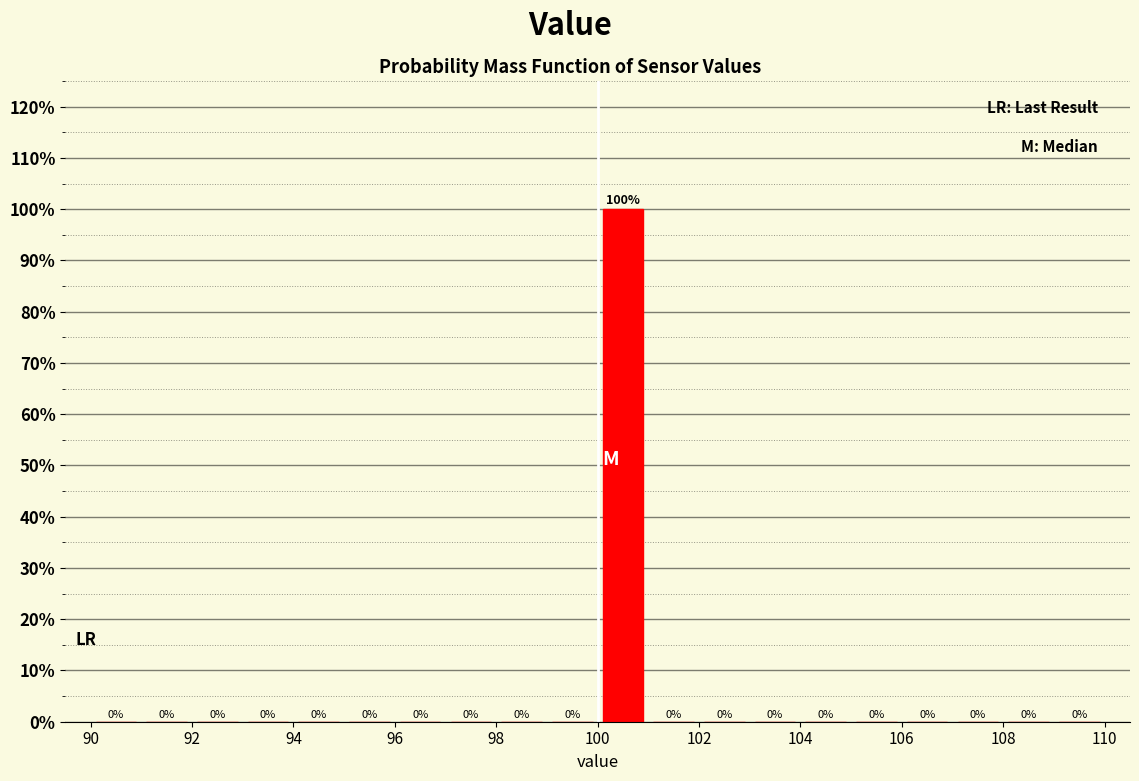

Reading left to right, list every bar in this chart as the range it spans on the x-axis followed by its height.

90 to 91: 0
91 to 92: 0
92 to 93: 0
93 to 94: 0
94 to 95: 0
95 to 96: 0
96 to 97: 0
97 to 98: 0
98 to 99: 0
99 to 100: 0
100 to 101: 100
101 to 102: 0
102 to 103: 0
103 to 104: 0
104 to 105: 0
105 to 106: 0
106 to 107: 0
107 to 108: 0
108 to 109: 0
109 to 110: 0